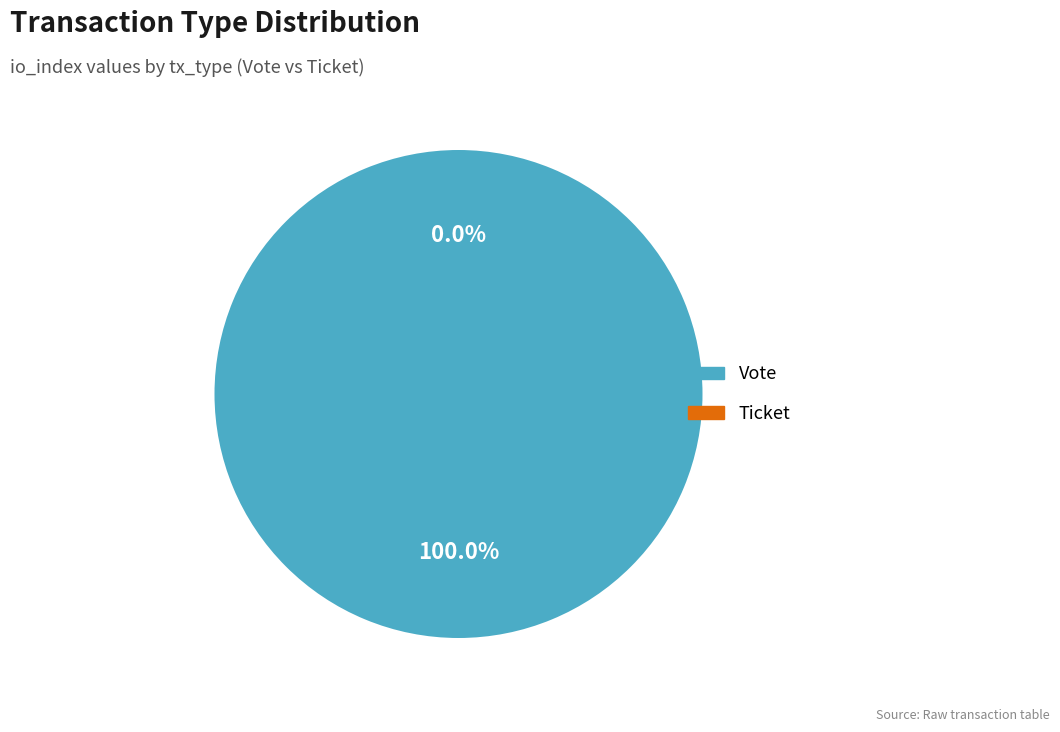

What percentage is NOT represented by Ticket?

100.0%